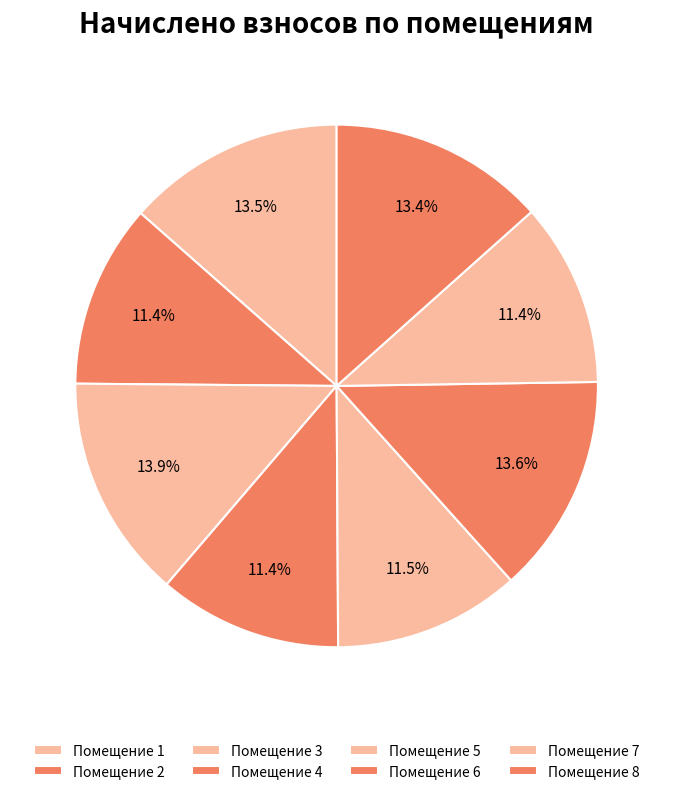

What is the largest slice in the pie chart?

3